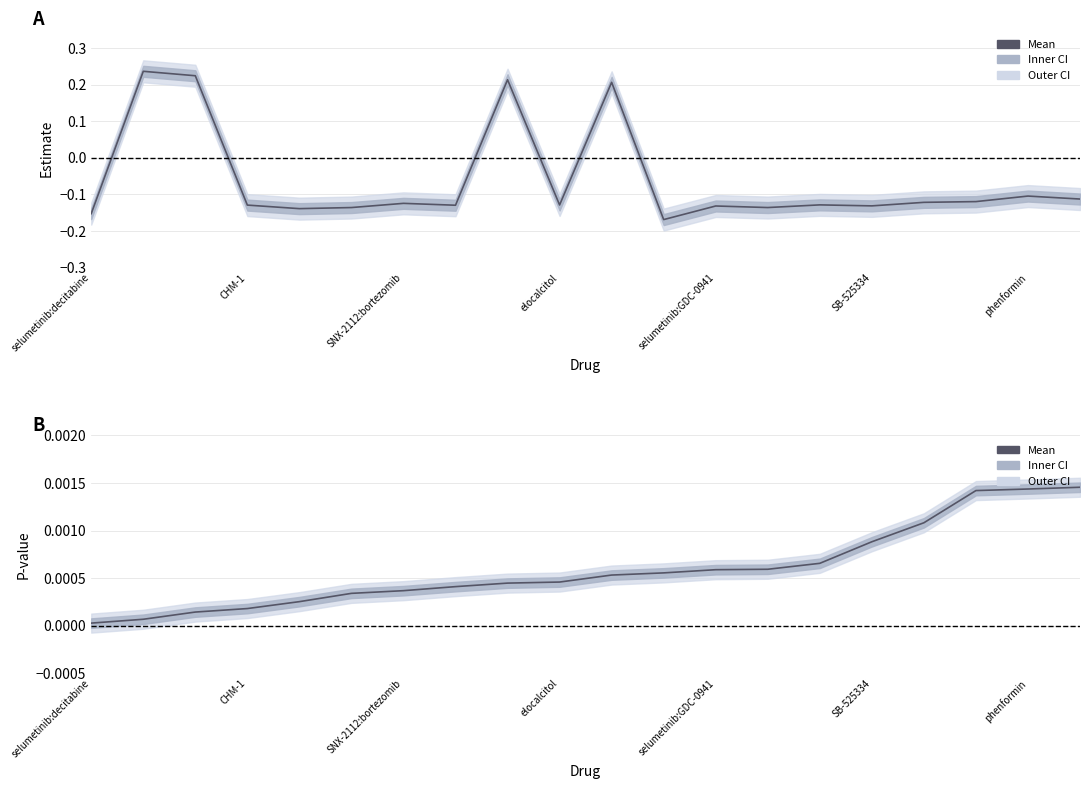

What is the highest value of the estimate series?

0.2